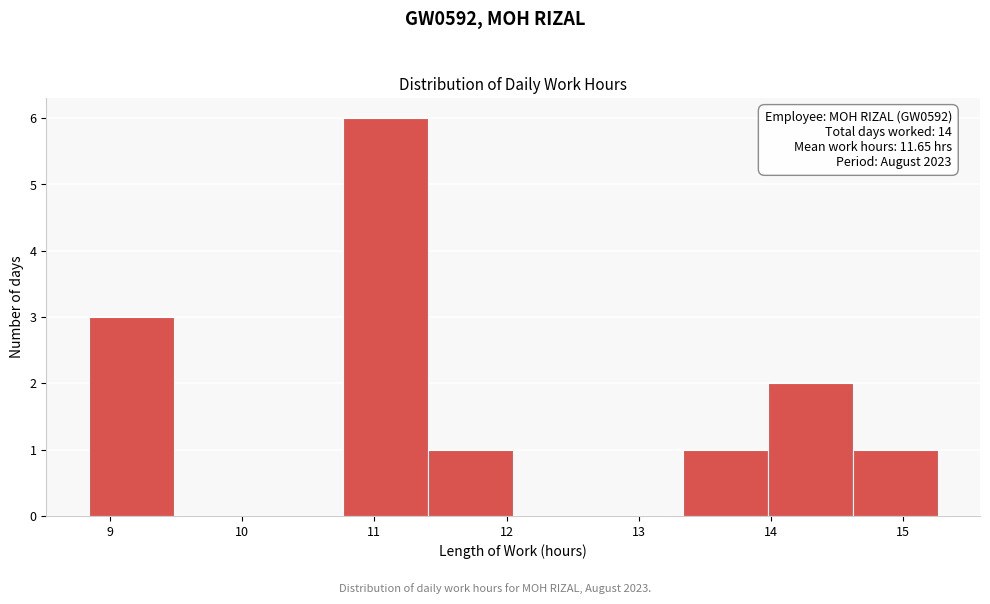

Which range on the x-axis has the tallest bar?

10.8 to 11.4